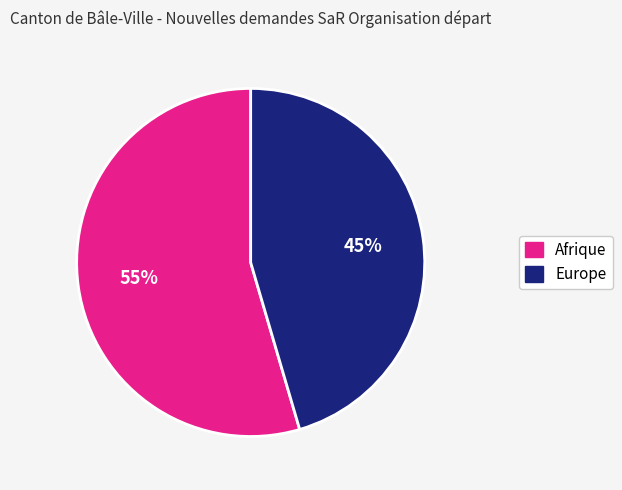

Is there any slice that represents more than half of the pie?

Yes